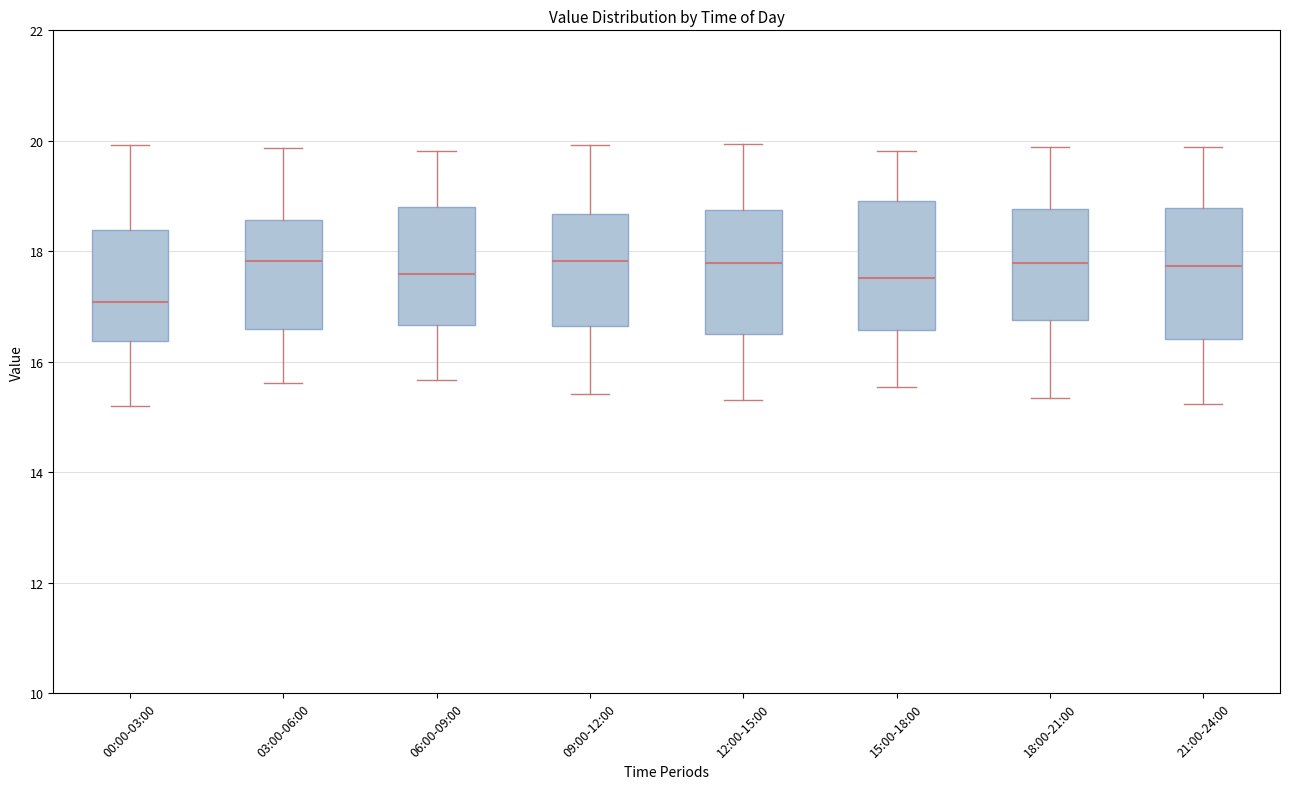

Where does the lower whisker of the box for 21:00-24:00 end on the y-axis? The values are not printed on the chart, so give them approximately, as read against the axis.

15.2